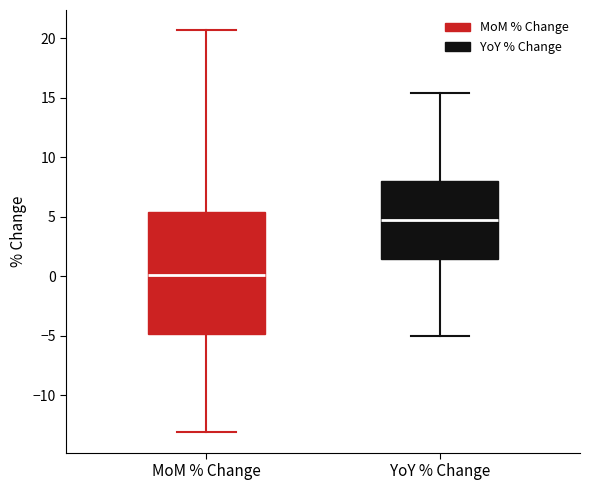

Reading left to right, read every box against the y-axis: the position of its median line, the range the box covers, and the ends of its whiskers. The values are not printed on the chart, so give them approximately, as read against the axis.

MoM % Change: median 0.0, box -5.0 to 5.5, whiskers -13.0 to 20.5
YoY % Change: median 5.0, box 1.5 to 8.0, whiskers -5.0 to 15.5